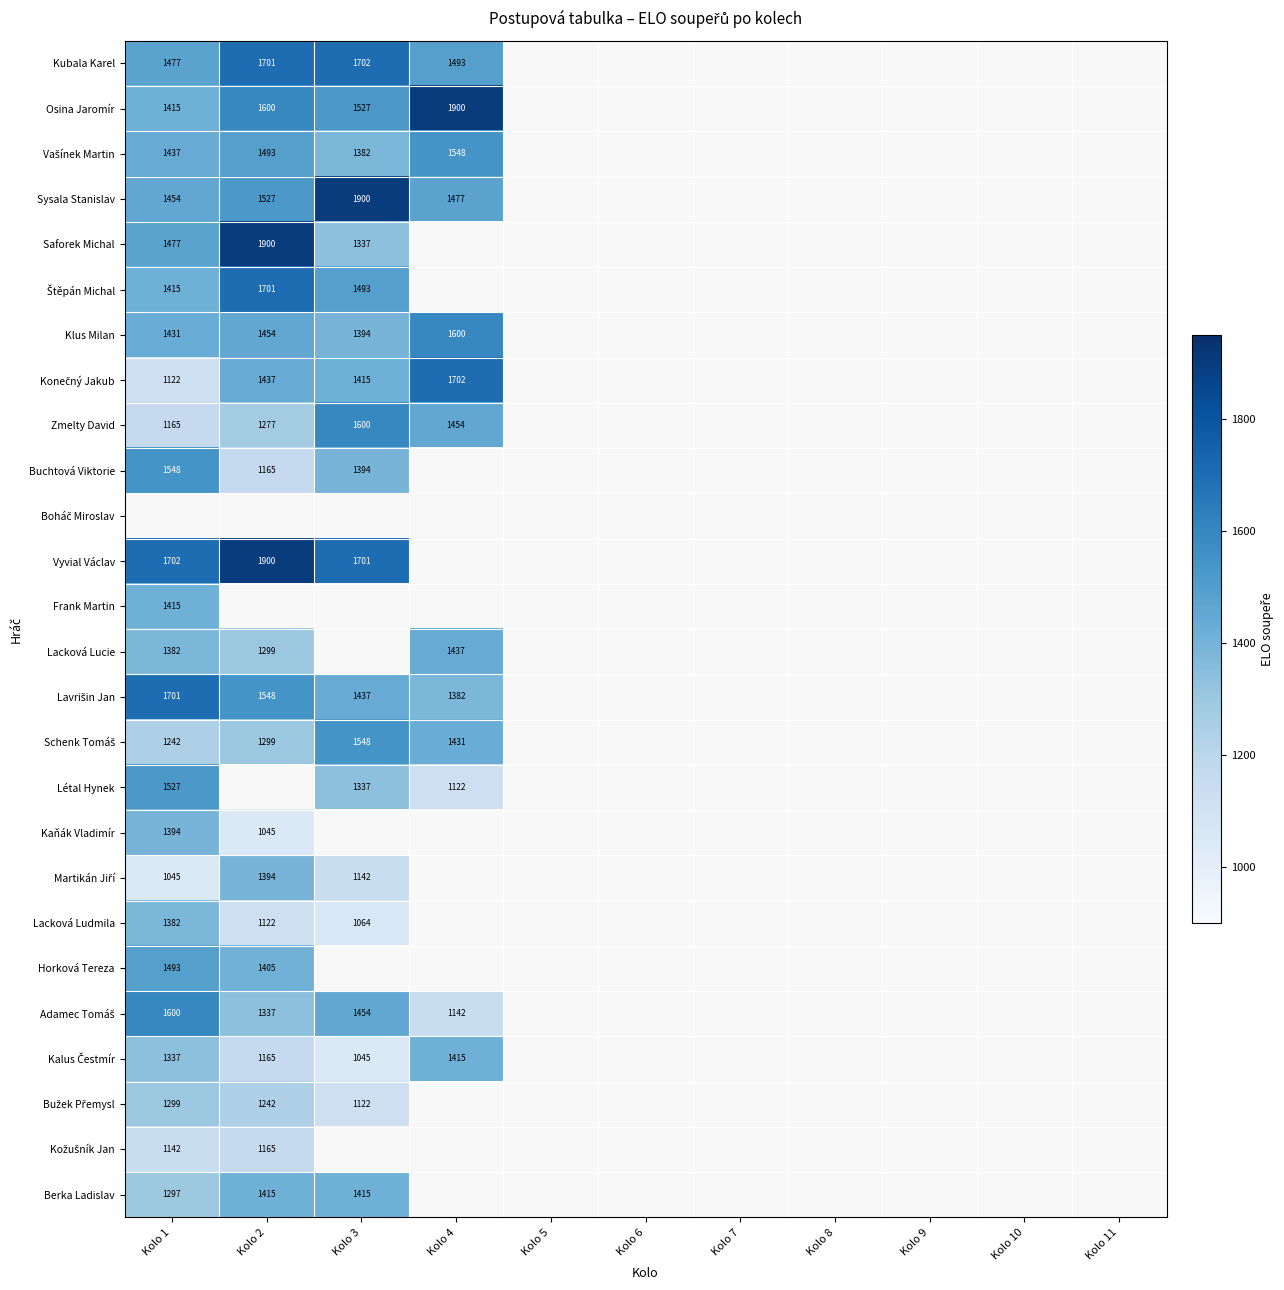

The value of Horková Tereza at Kolo 2 is 2127.5. True or false?

False